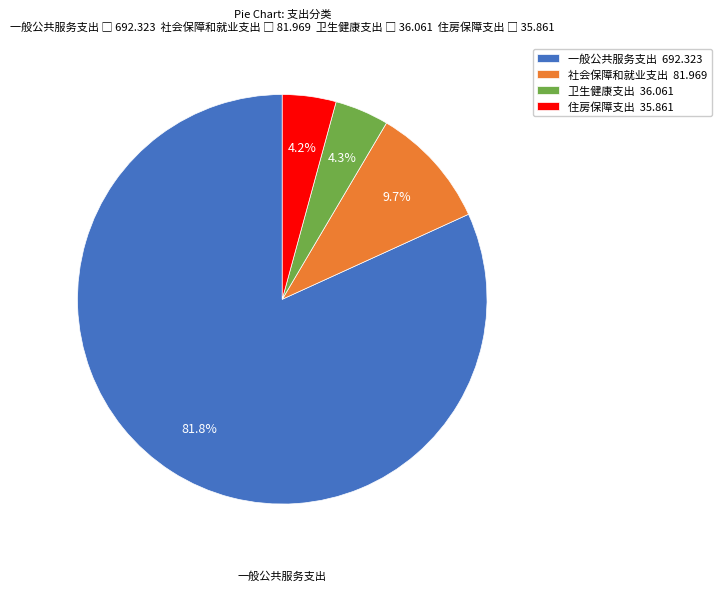

Does 社会保障和就业支出 account for over 50% of the chart?

No